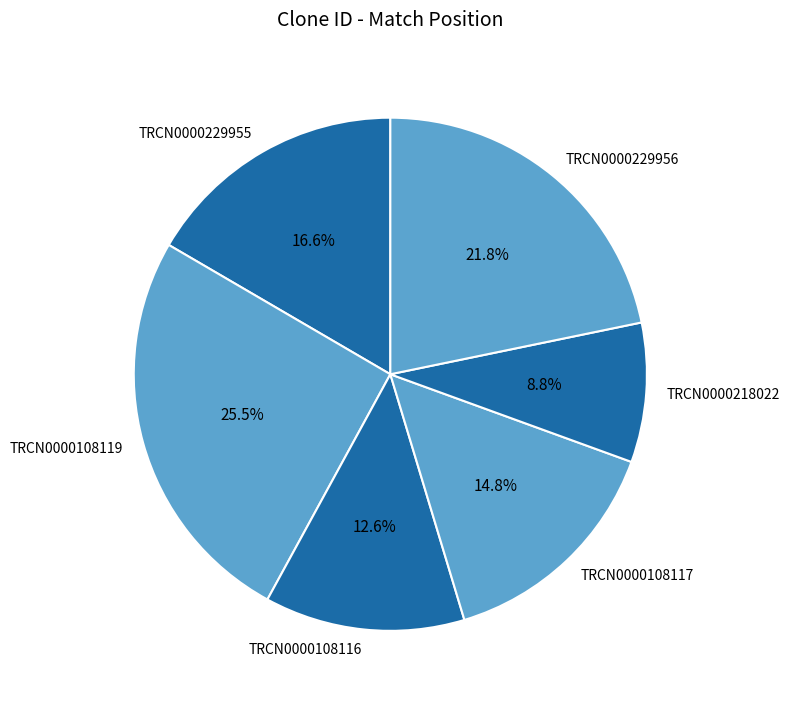

To the nearest percent, what is the difference between the largest and smallest slice percentages?

17%